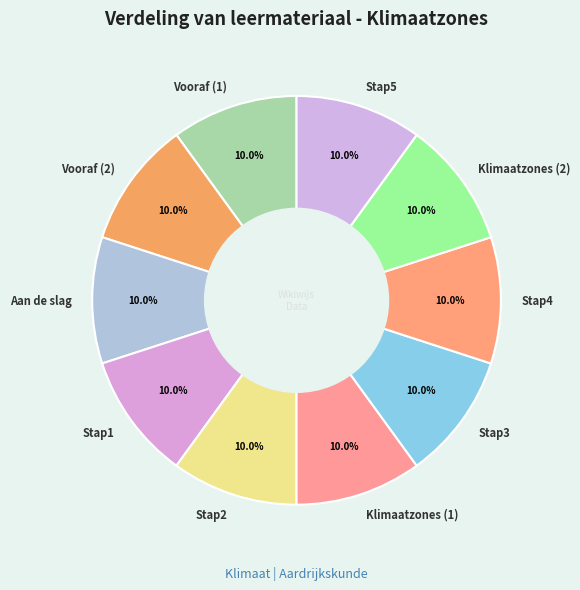

Approximately how many times larger is the value at Aan de slag compared to Vooraf (2)?

1.0